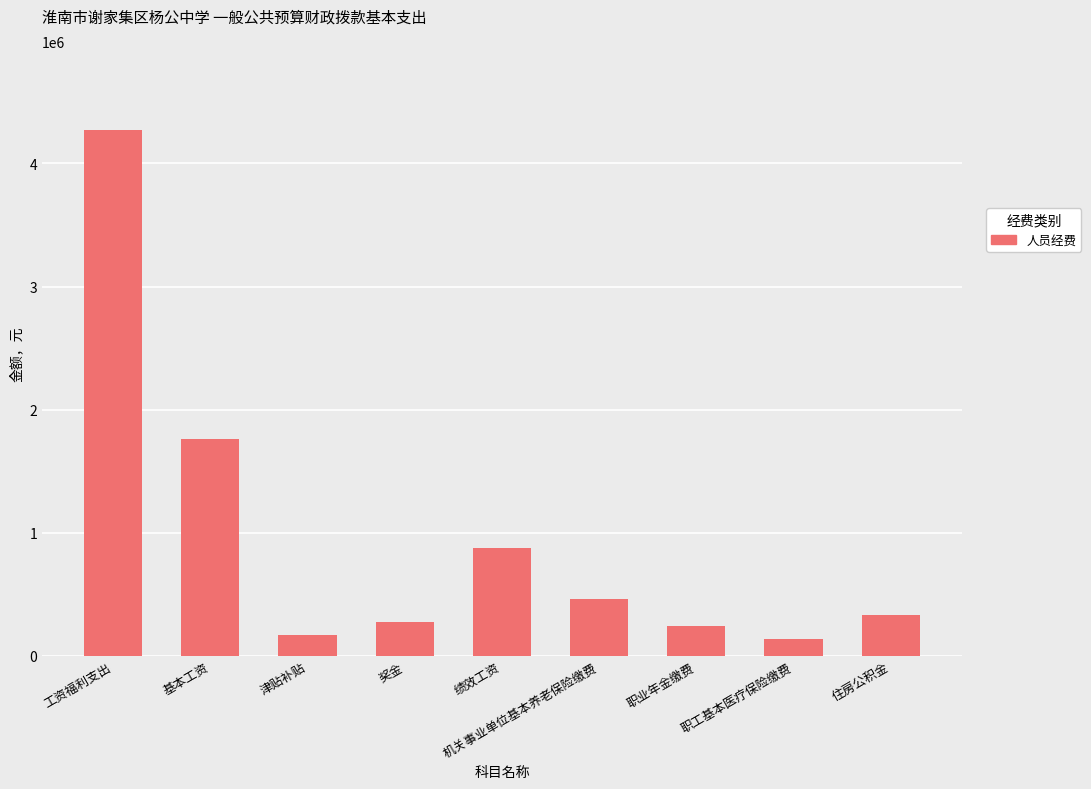

What is the label of the 2nd bar from the left?

基本工资